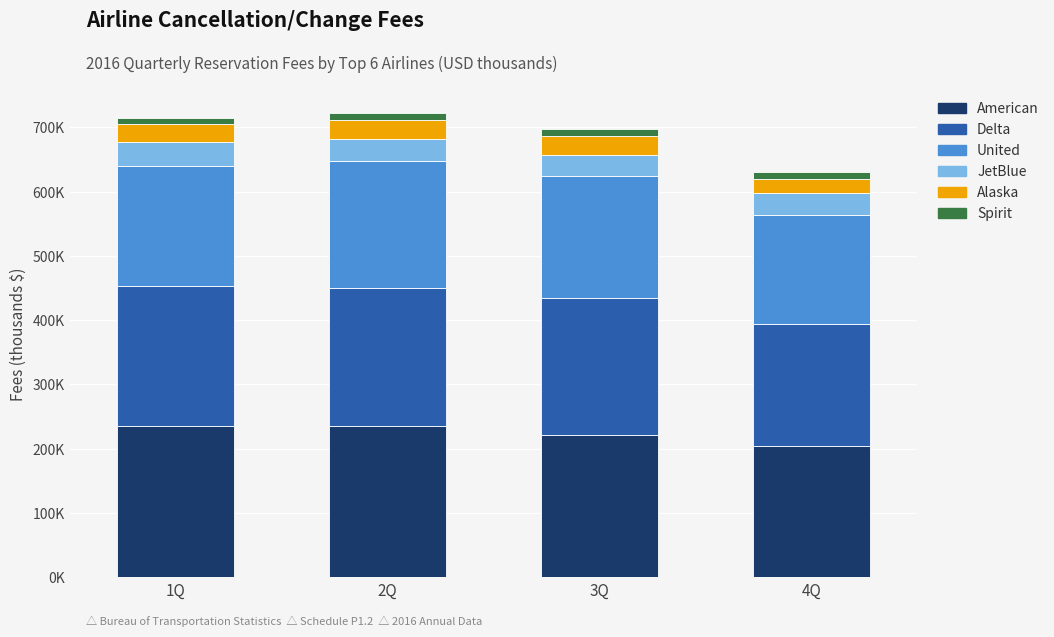

The Delta series shows 214438.0 at 3Q. True or false?

True